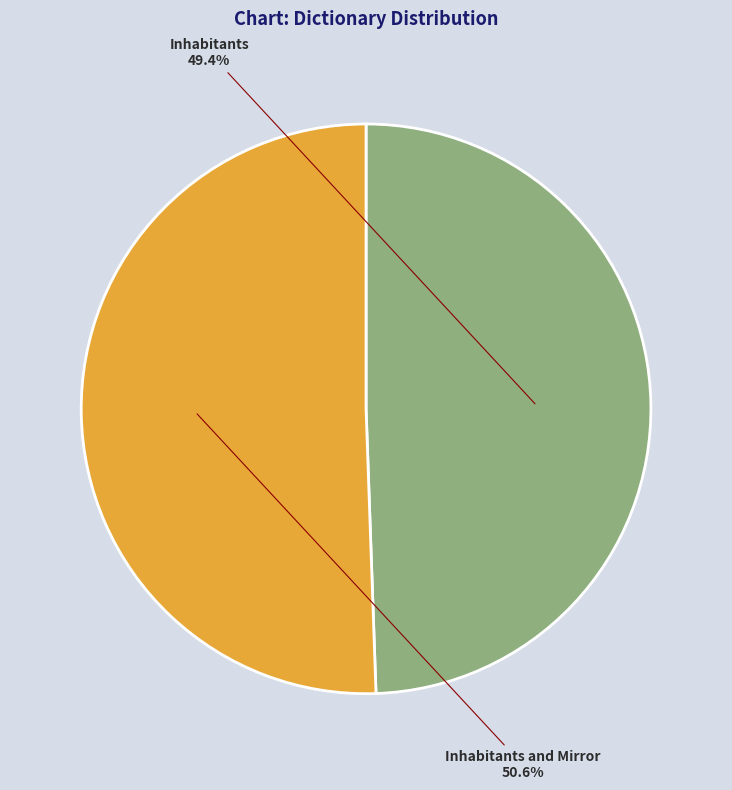

Combined, what portion of the pie is Inhabitants and Mirror and Inhabitants?

100.0%